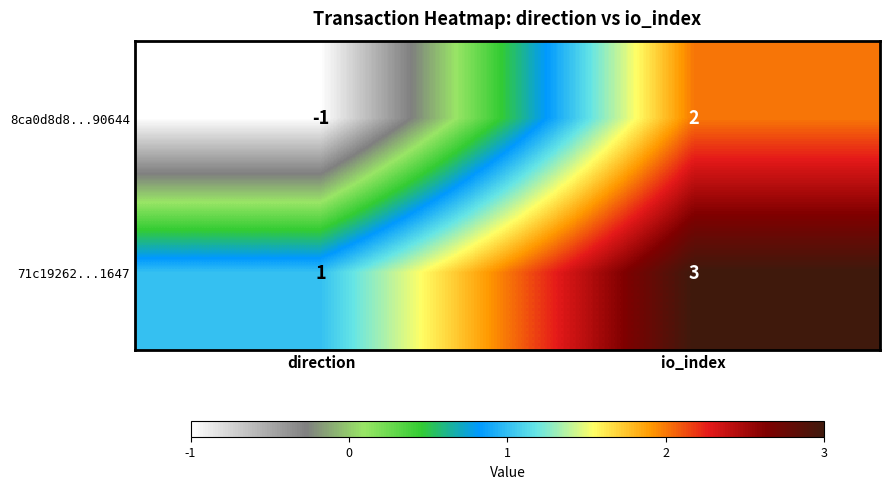

Which series has the largest total across all categories?

71c19262...1647